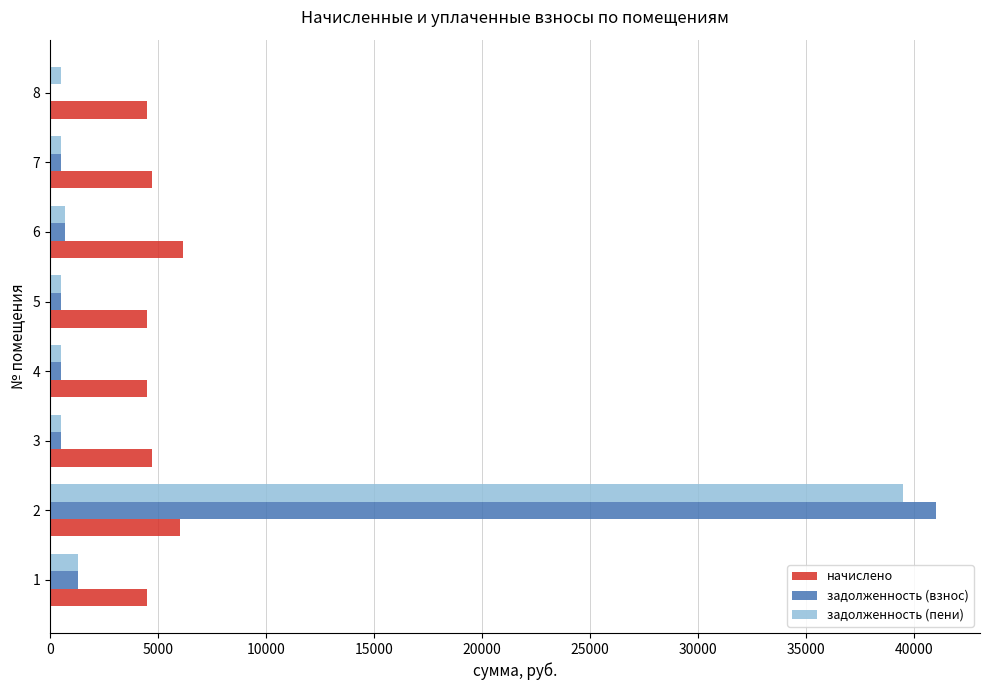

How many values in the задолженность (взнос) series exceed 525?

5